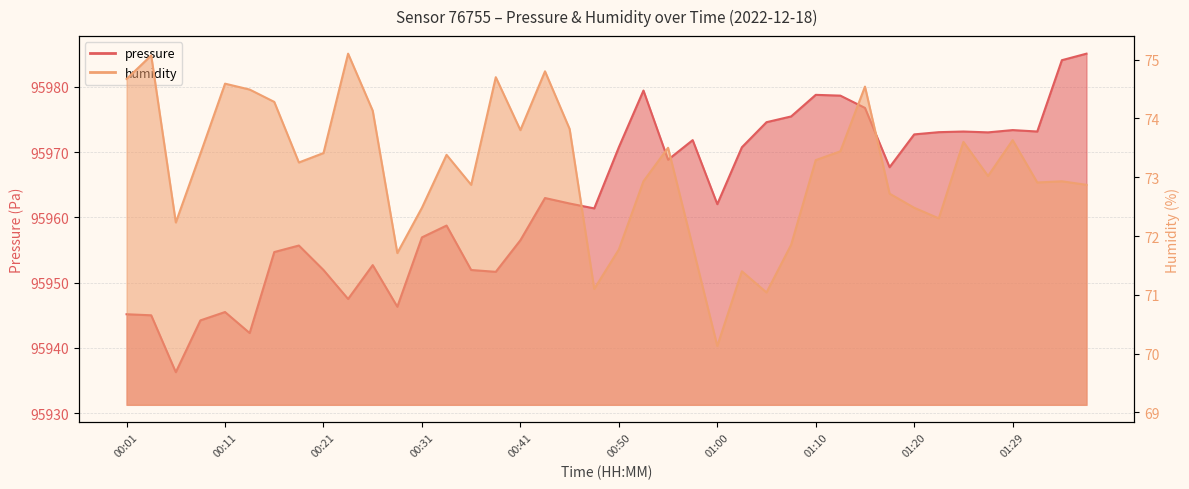

True or false: humidity and pressure cross at least once.

False